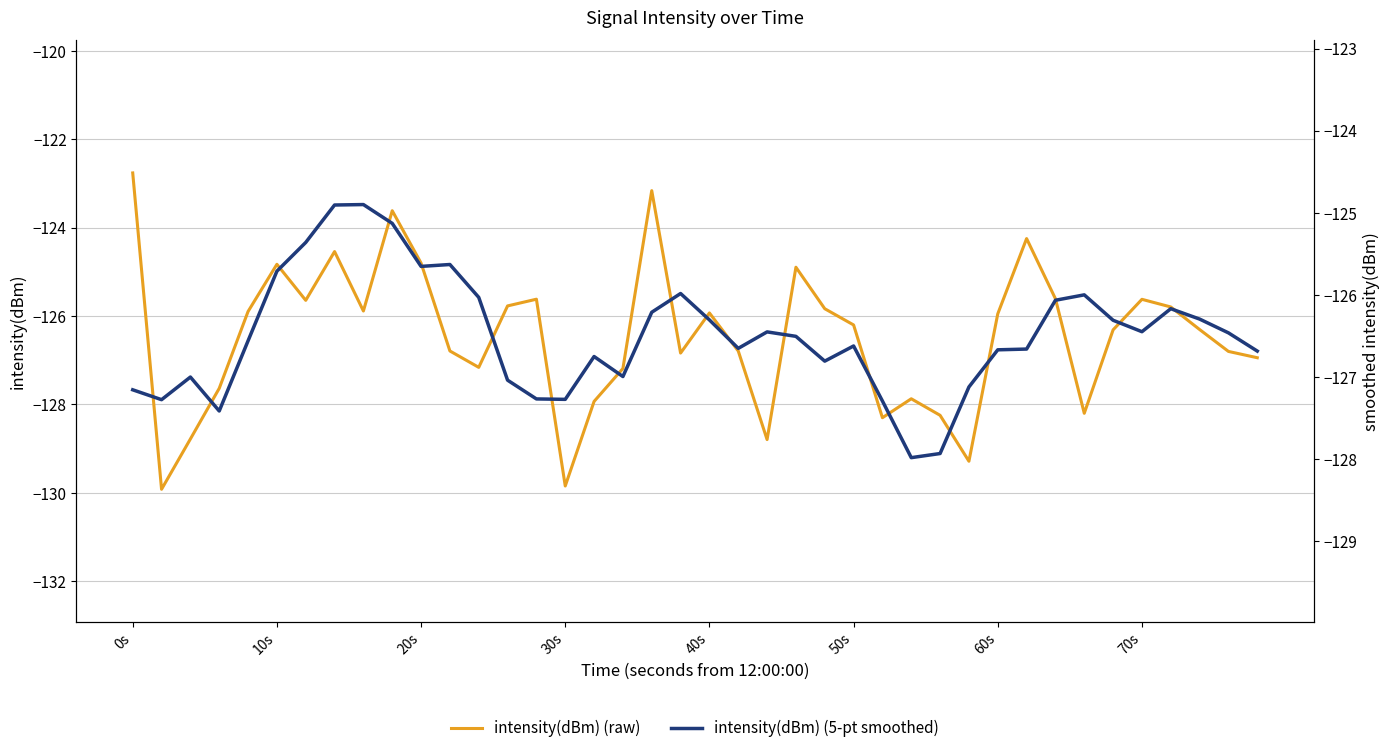

How many values in the intensity(dBm) (raw) series are below -126?

21